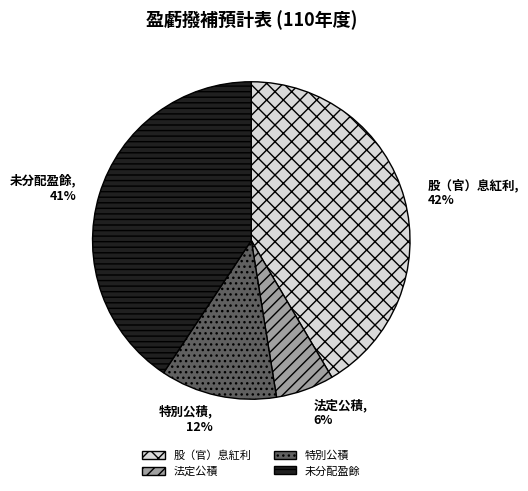

How many slices are in this pie chart?

4